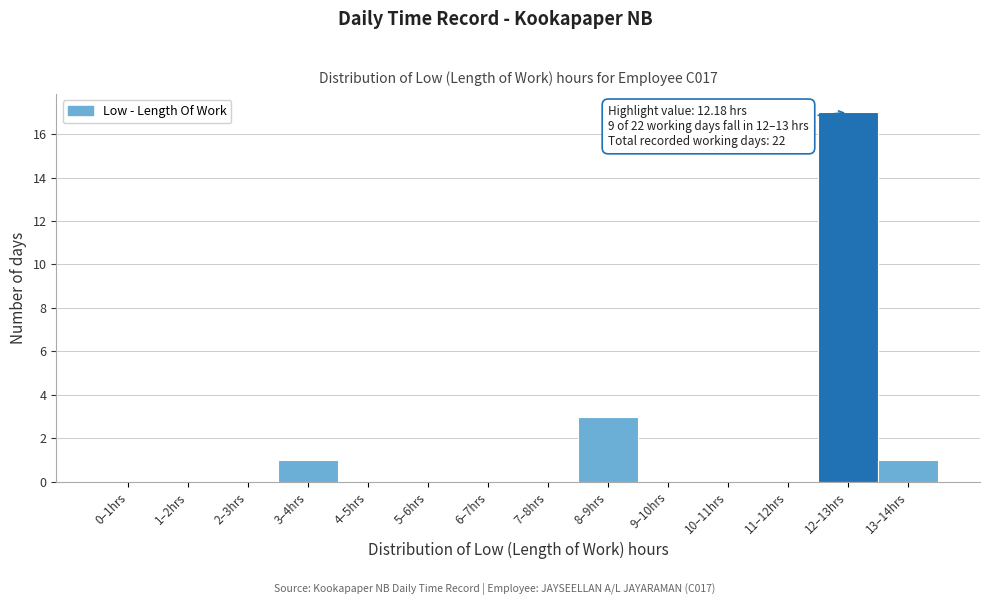

Reading left to right, what are all the values shown in this chart?

0–1hrs=0	1–2hrs=0	2–3hrs=0	3–4hrs=1	4–5hrs=0	5–6hrs=0	6–7hrs=0	7–8hrs=0	8–9hrs=3	9–10hrs=0	10–11hrs=0	11–12hrs=0	12–13hrs=17	13–14hrs=1